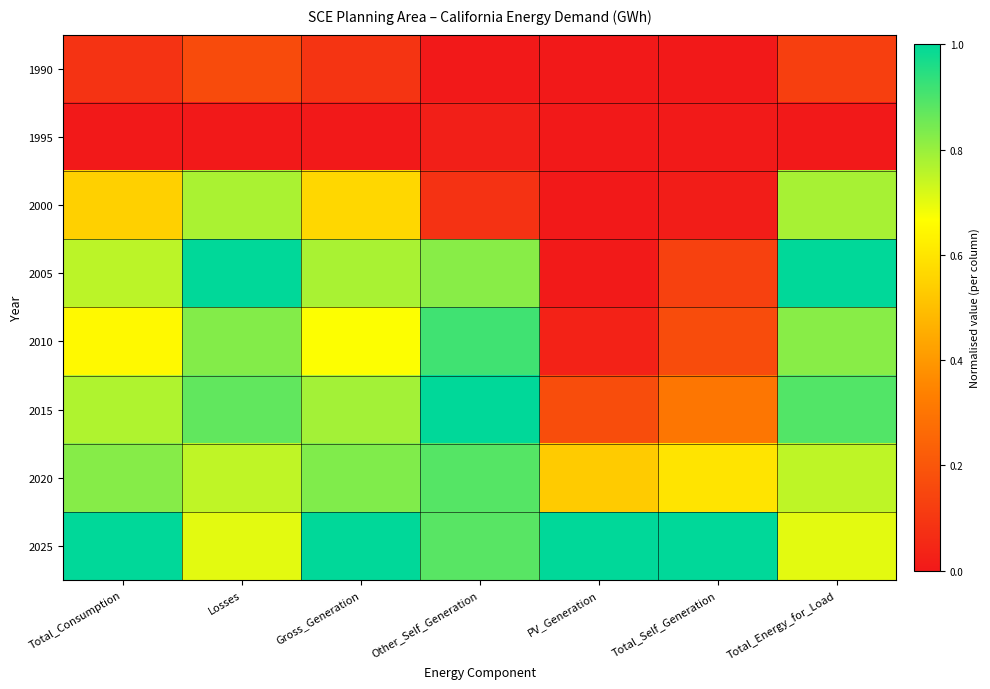

At how many categories does at least one series exceed 0?

7